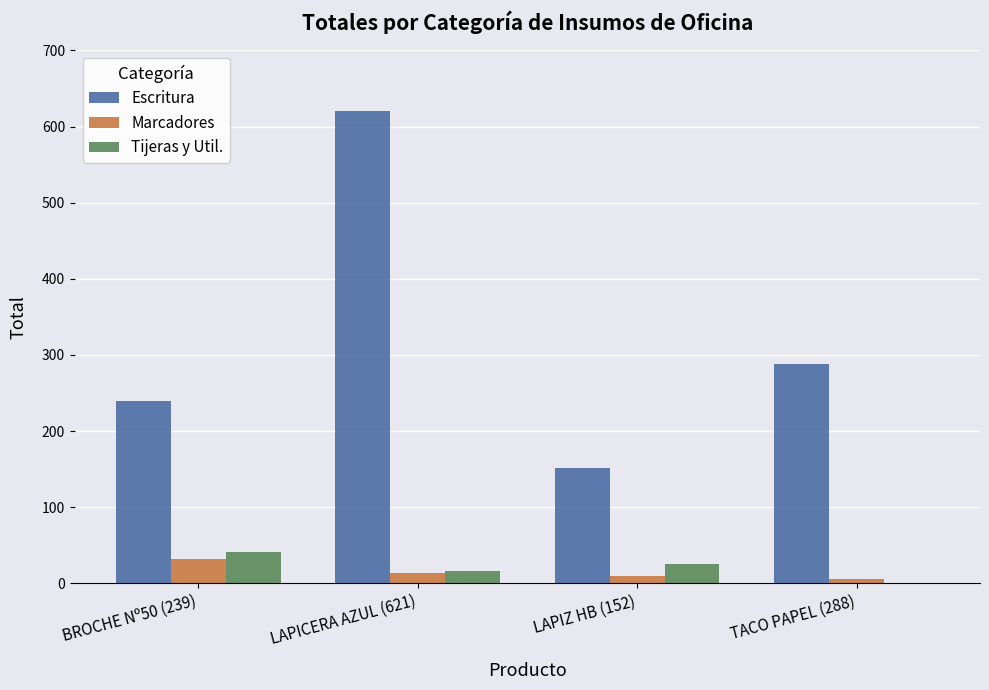

The value of Escritura at BROCHE Nº50 (239) is 239. True or false?

True